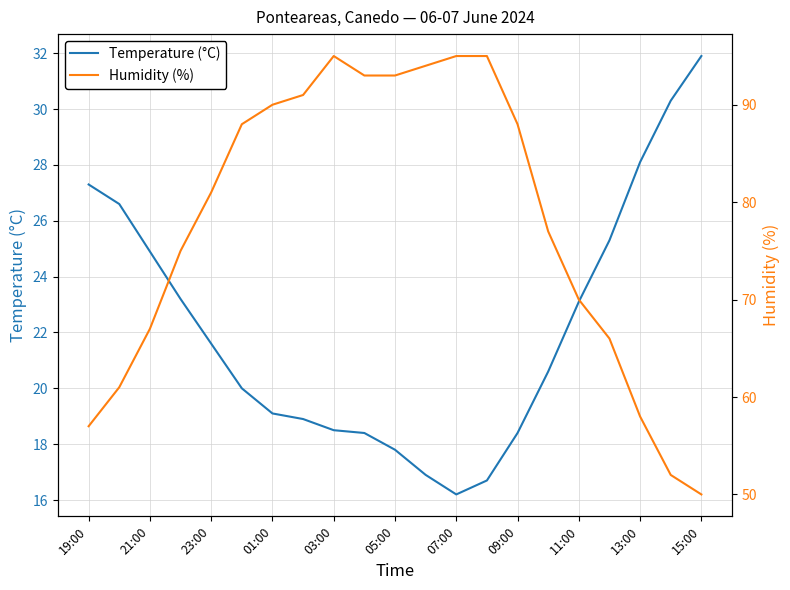

True or false: Temperature (°C) has a value of 12.3 at 05:00.

False